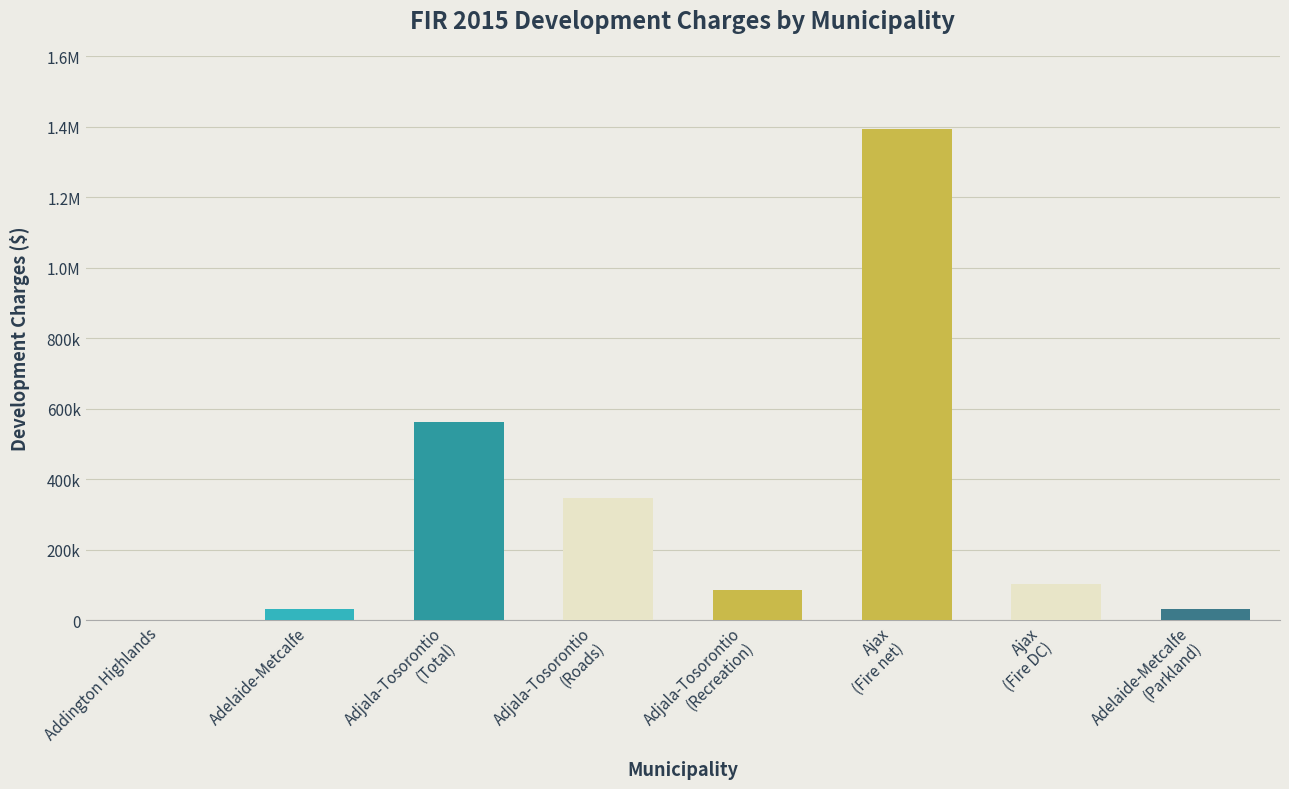

True or false: the data shows 9851 at Adelaide-Metcalfe
(Parkland).

False